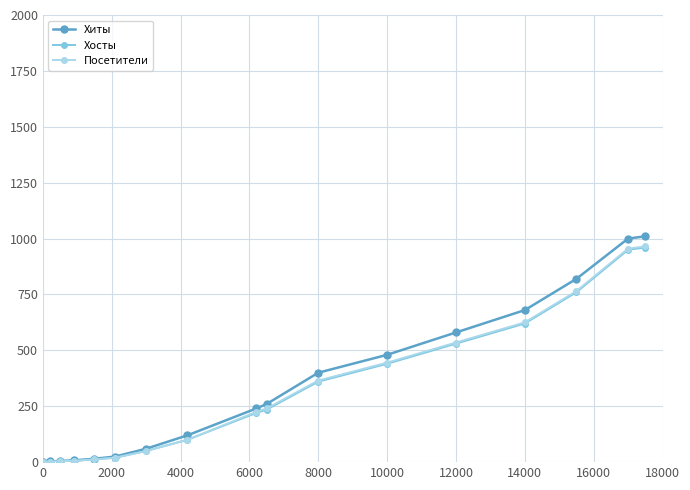

Which series has the largest range (max minus min)?

Хиты